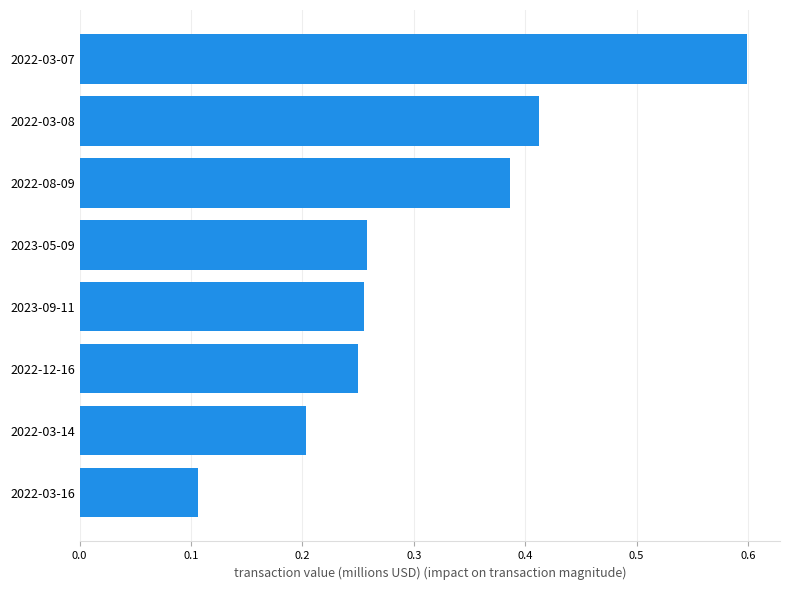

What is the minimum value shown in the chart?

0.1